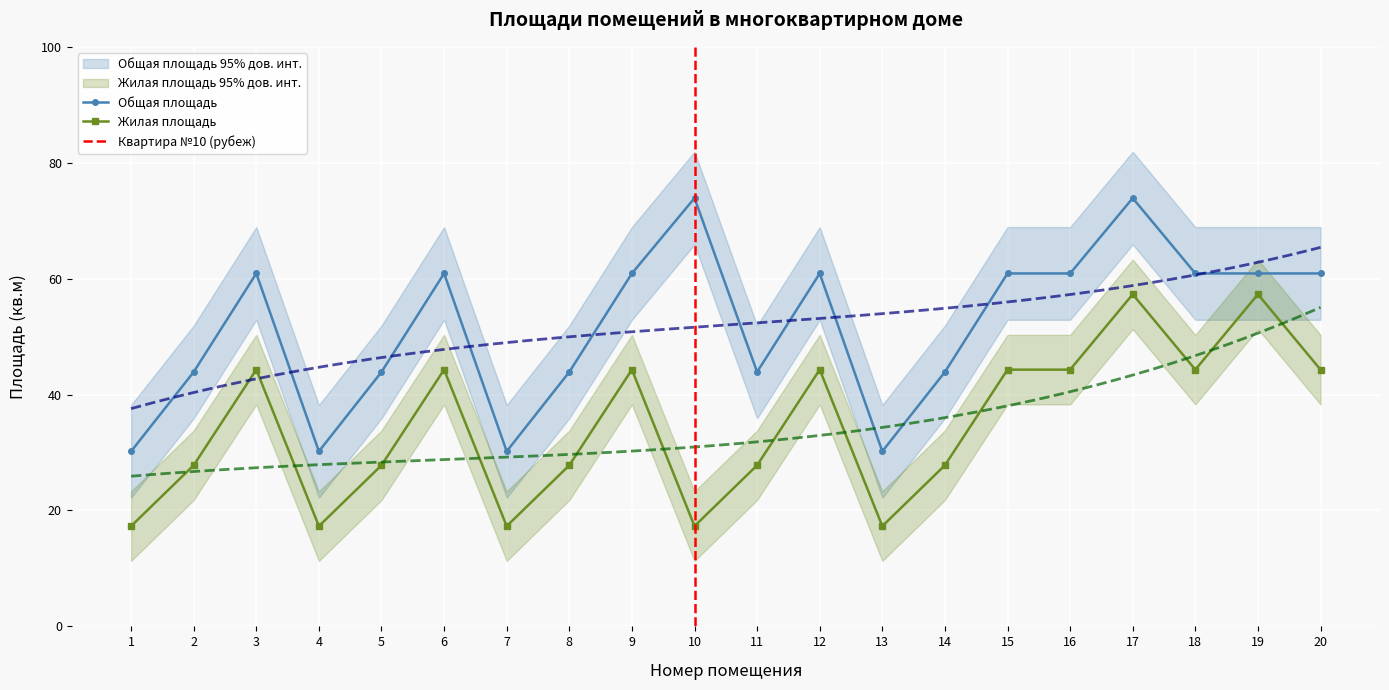

Is it true that Жилая площадь equals 14.3 at 5?

False